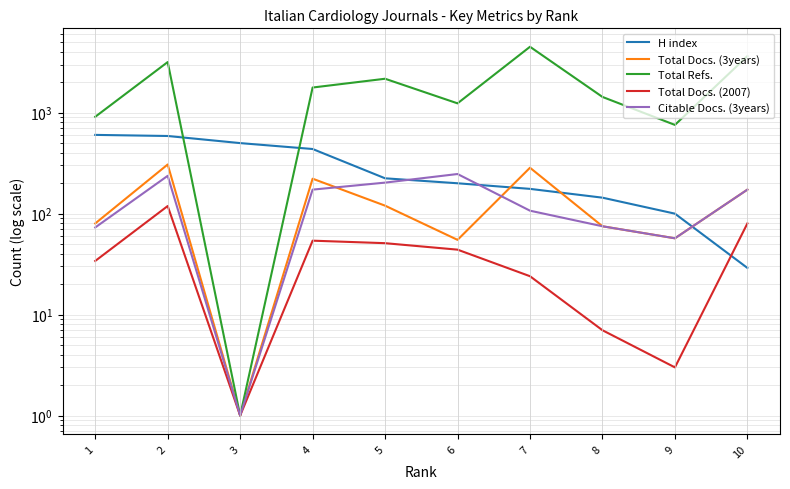

The value of Total Docs. (2007) at 6 is 44. True or false?

True